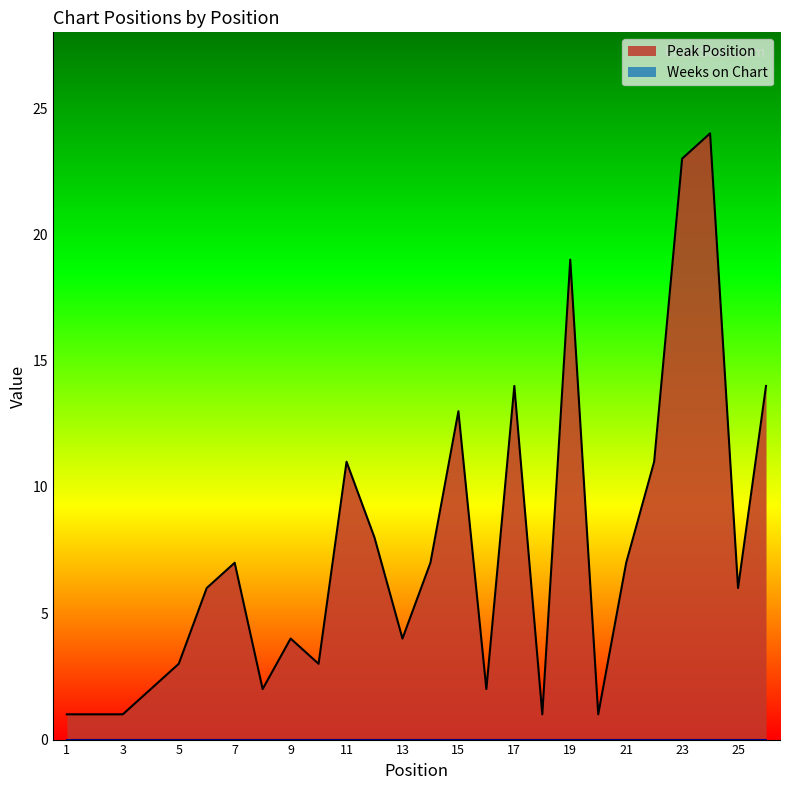

True or false: the data shows 7 at 14.

True